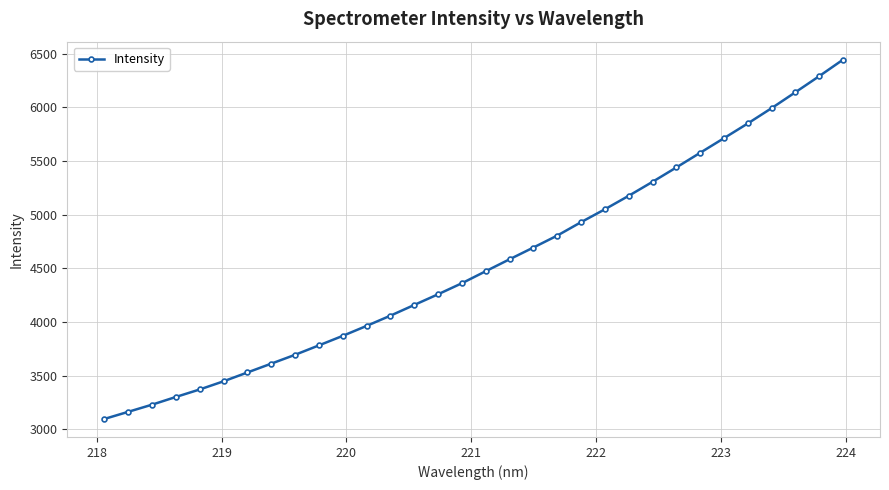

How many distinct data groups are displayed?

1